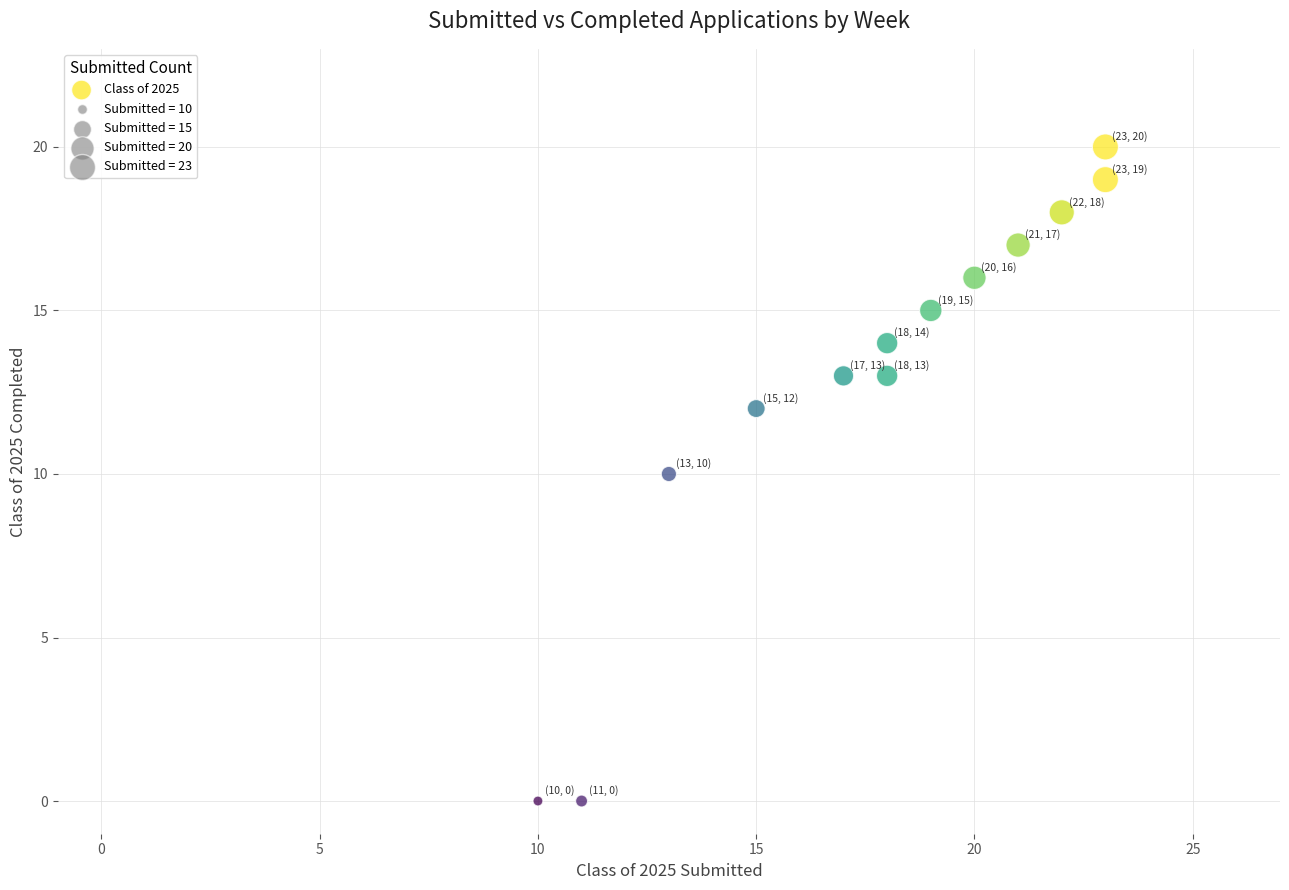

What is the range of X values (max minus min)?

13